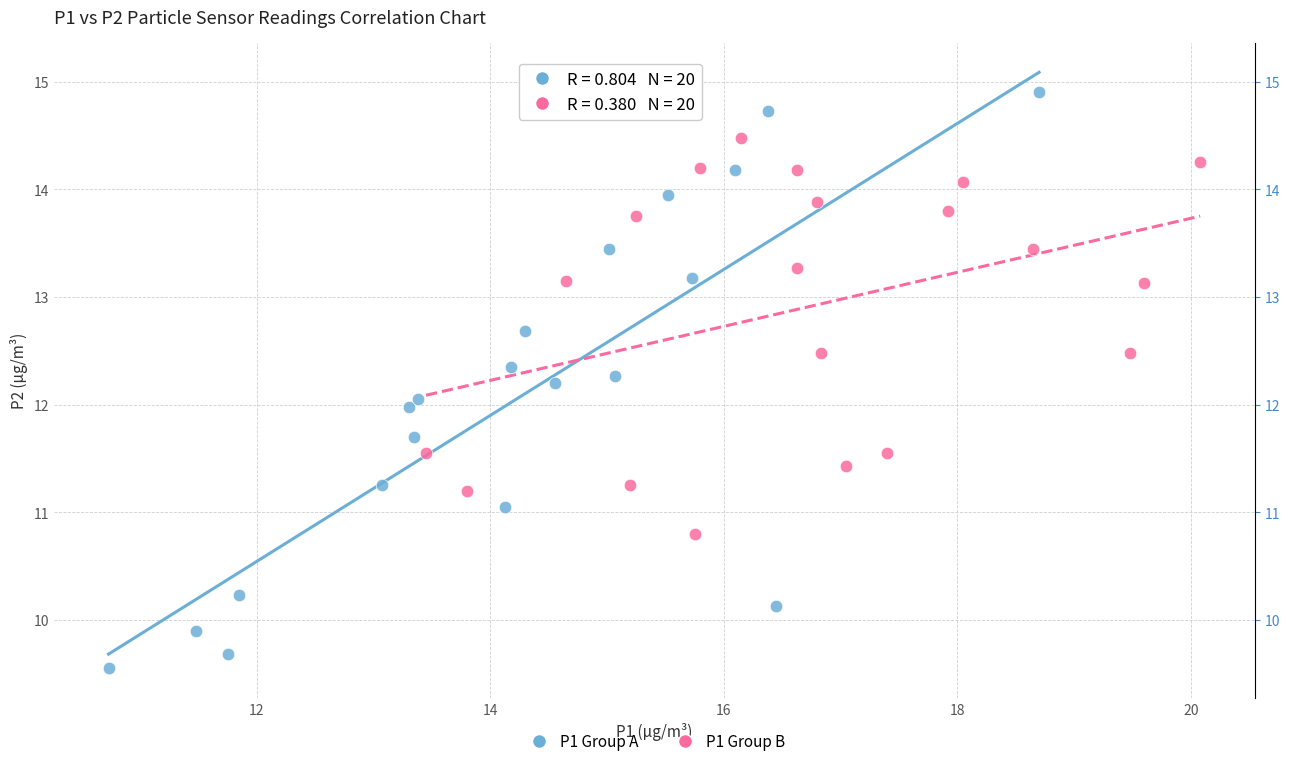

Which series has the widest spread of Y values?

P1 Group A